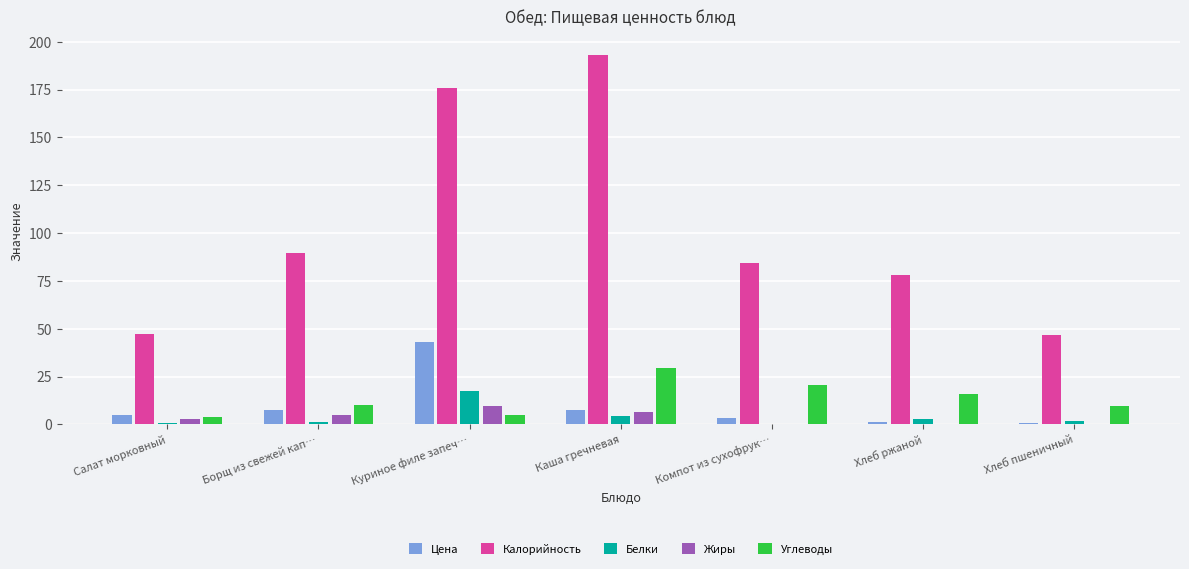

Between Борщ из свежей кап… and Куриное филе запеч…, which series saw the biggest shift?

Калорийность